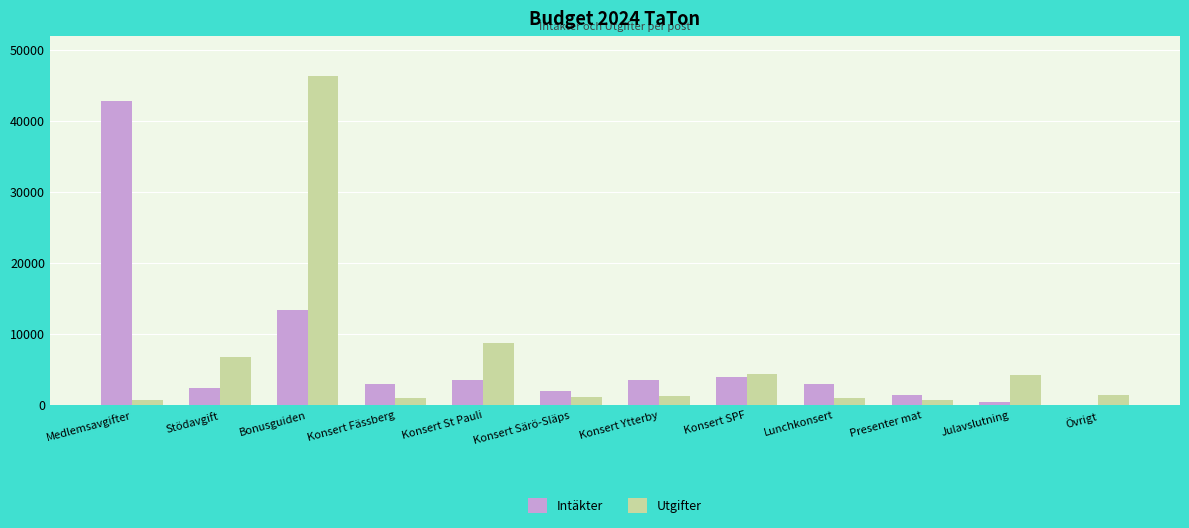

What is the average value of the Utgifter series?

6514